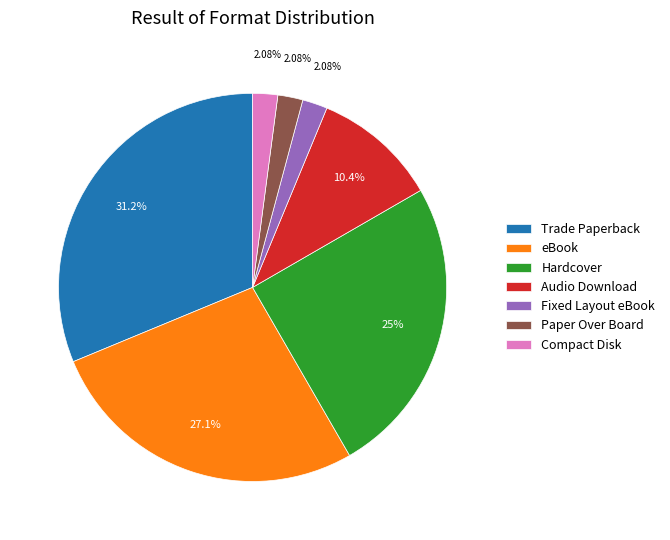

Combined, do Compact Disk and Hardcover account for over 50%?

No